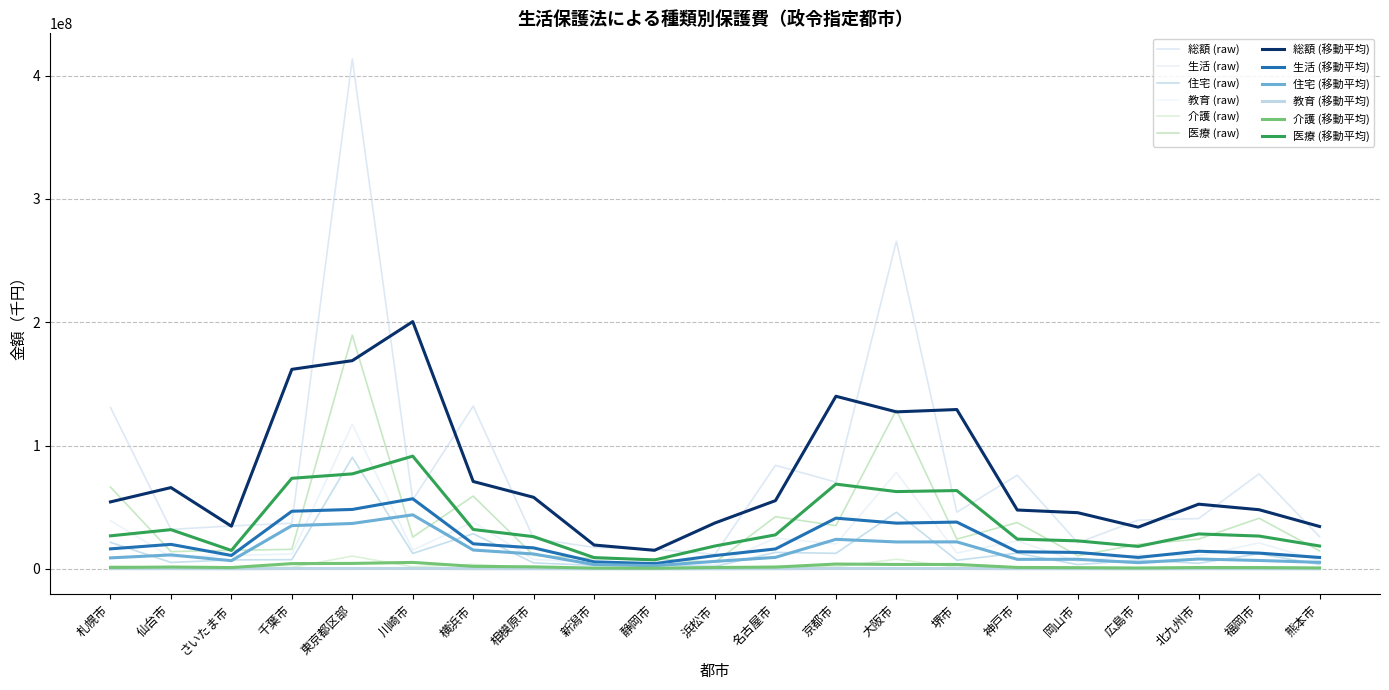

How many lines are shown in the chart?

12